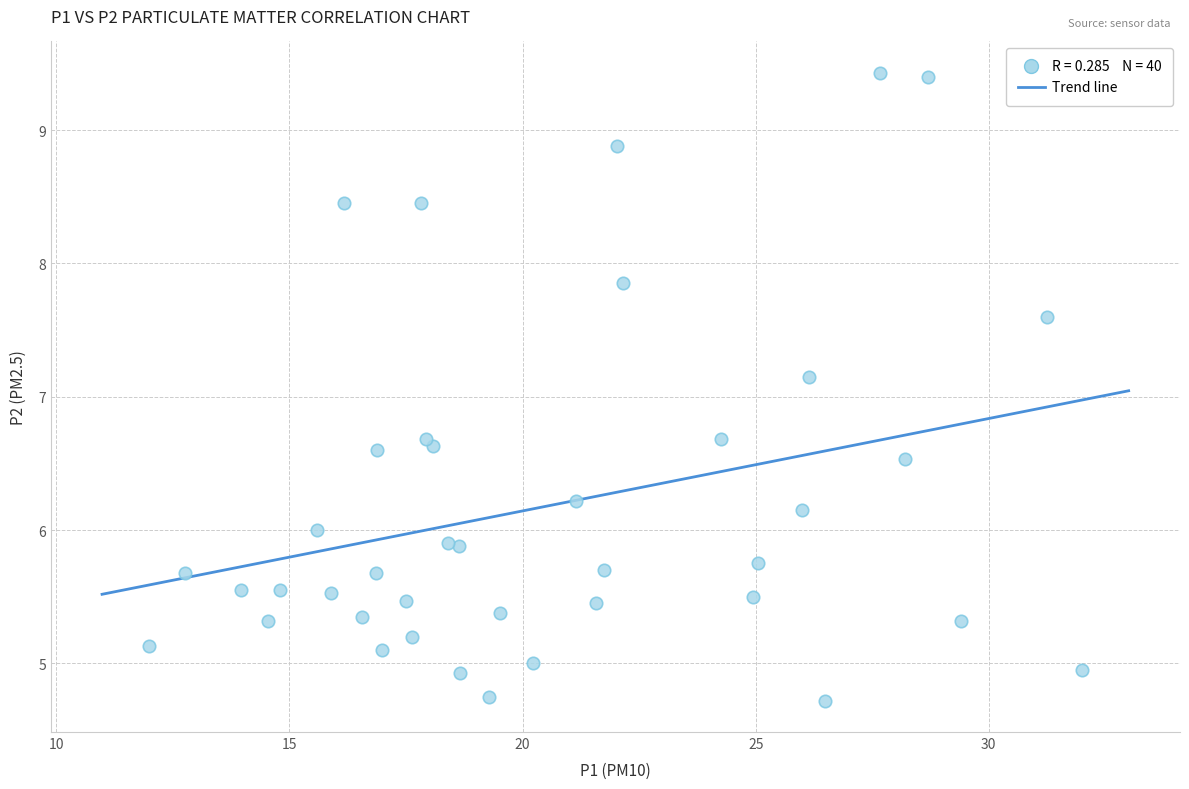

What Y value in the scatter plot is closest to 7?

7.2